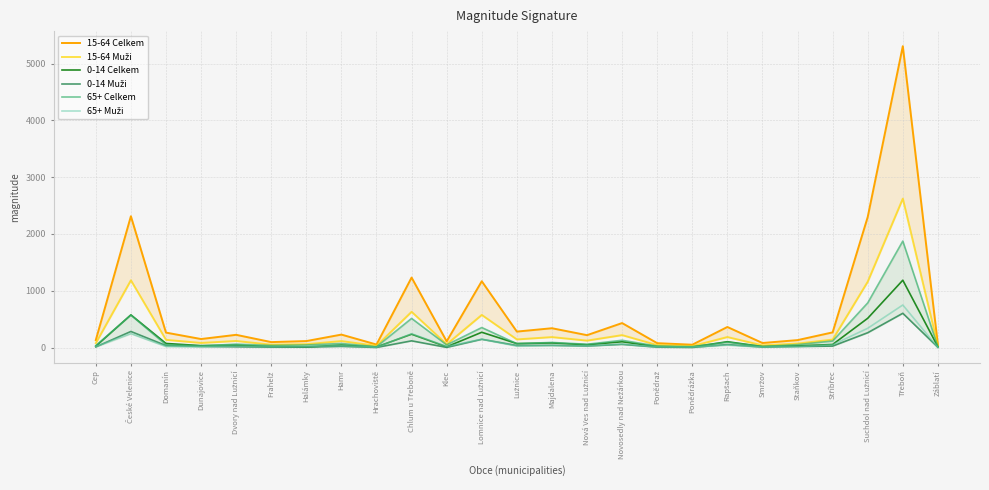

Which series changed the most between Hrachoviště and Chlum u Třeboně?

15-64 Celkem